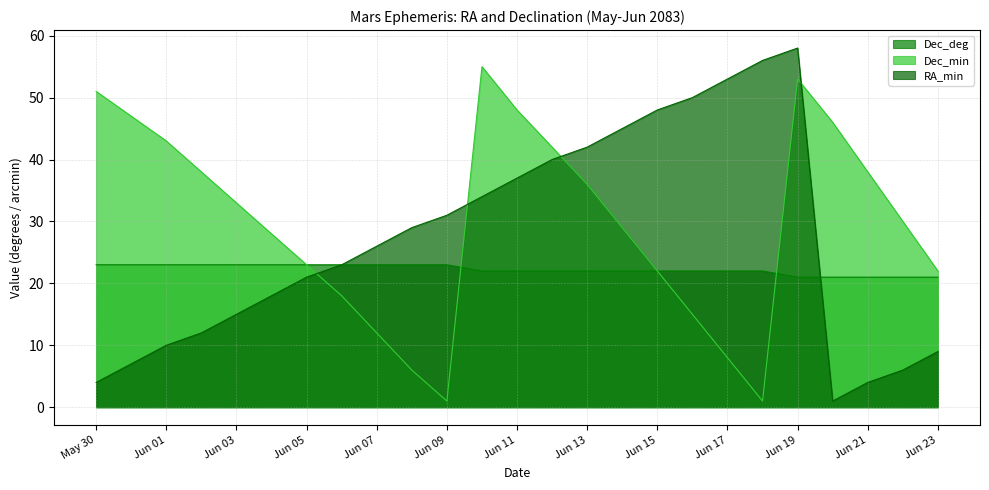

Where is Dec_min nearest to the value 28?

Jun 04